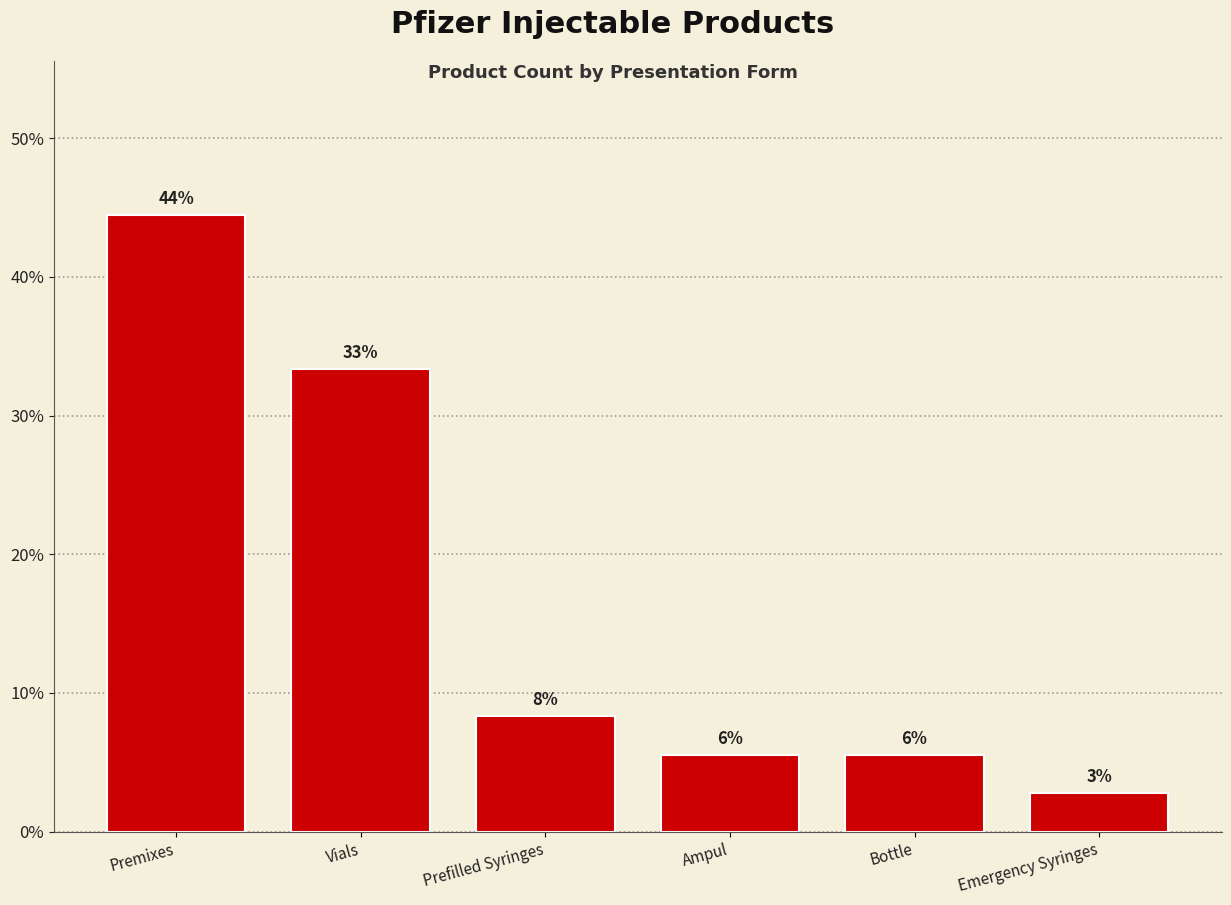

Approximately how many times larger is the value at Vials compared to Emergency Syringes?

12.0